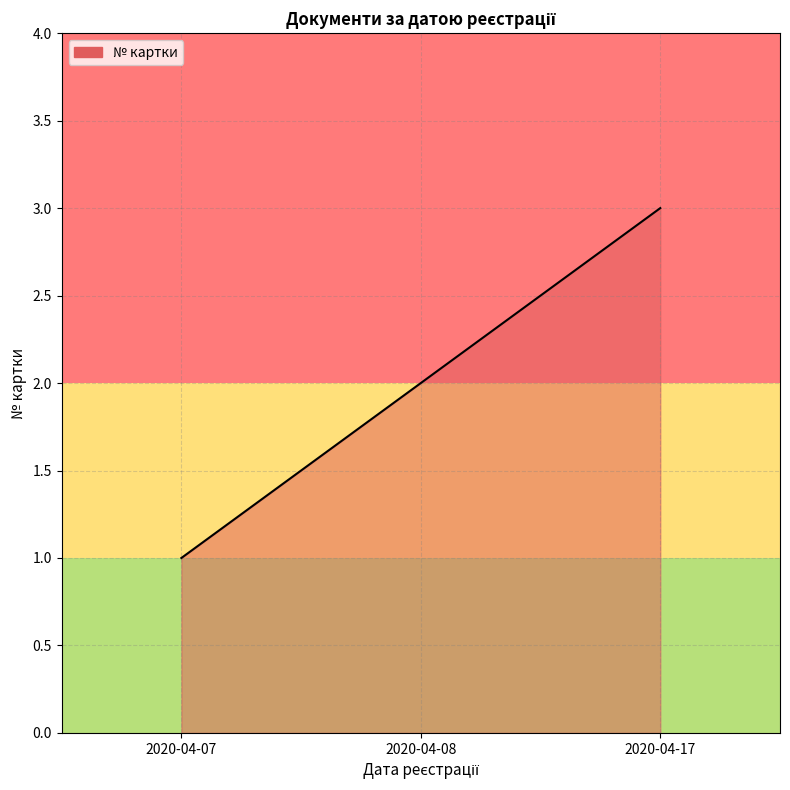

Reading left to right, extract all data points from this chart.

2020-04-07=1	2020-04-08=2	2020-04-17=3